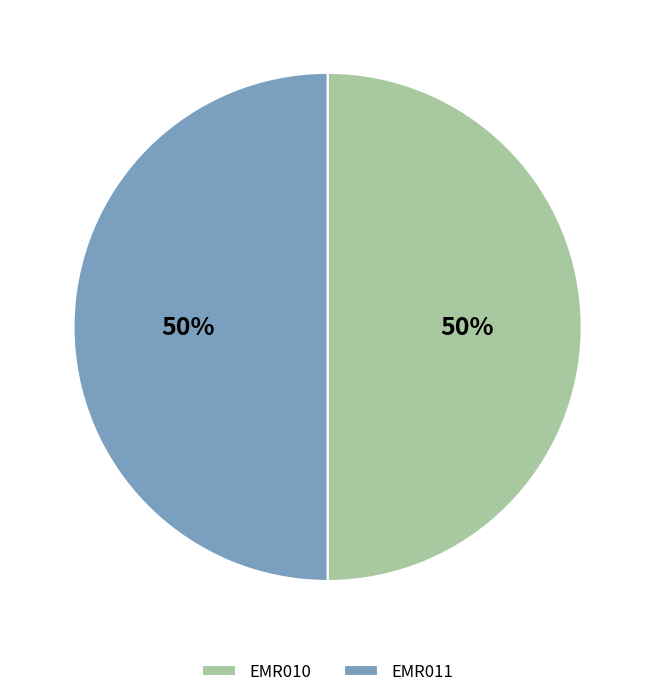

Approximately how many times larger is the value at EMR010 compared to EMR011?

1.0